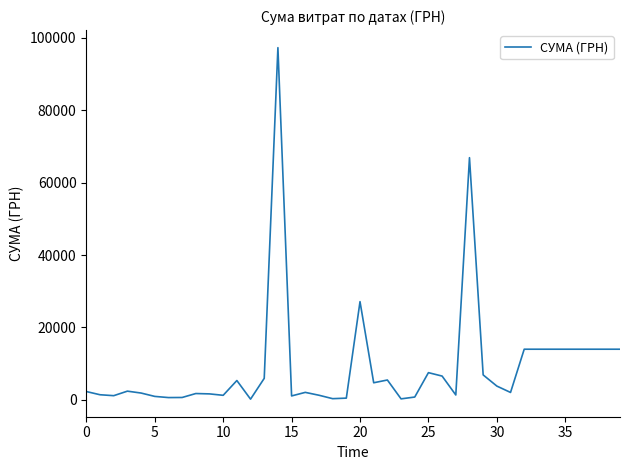

What is the difference between the maximum and minimum values?

97159.4